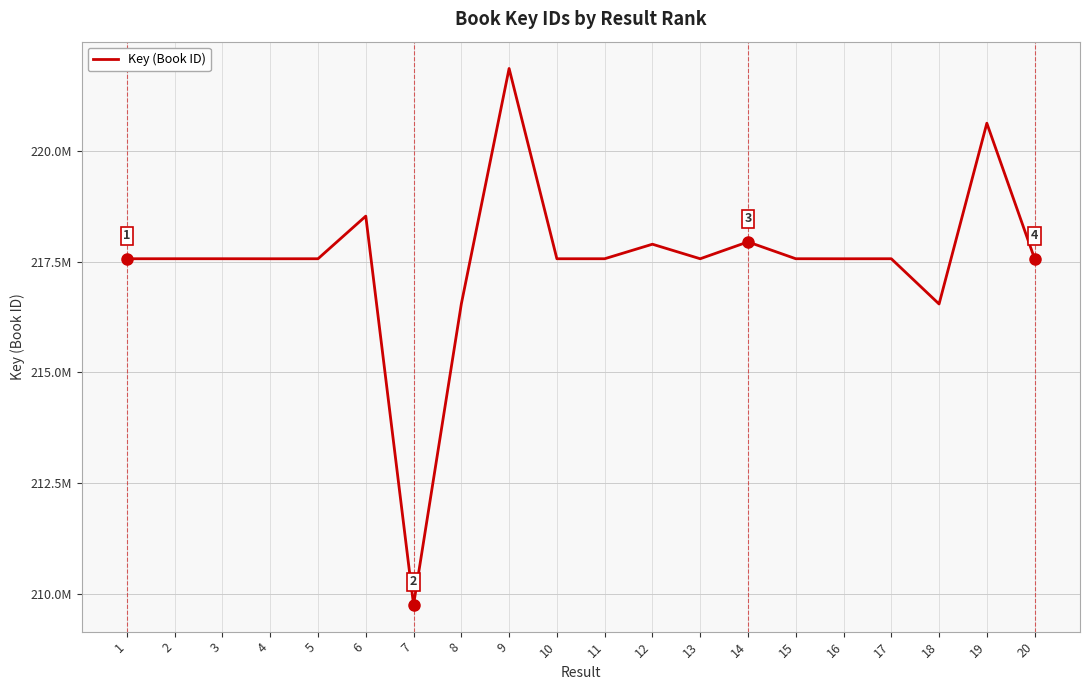

What is the difference between the maximum and minimum values?

12088132